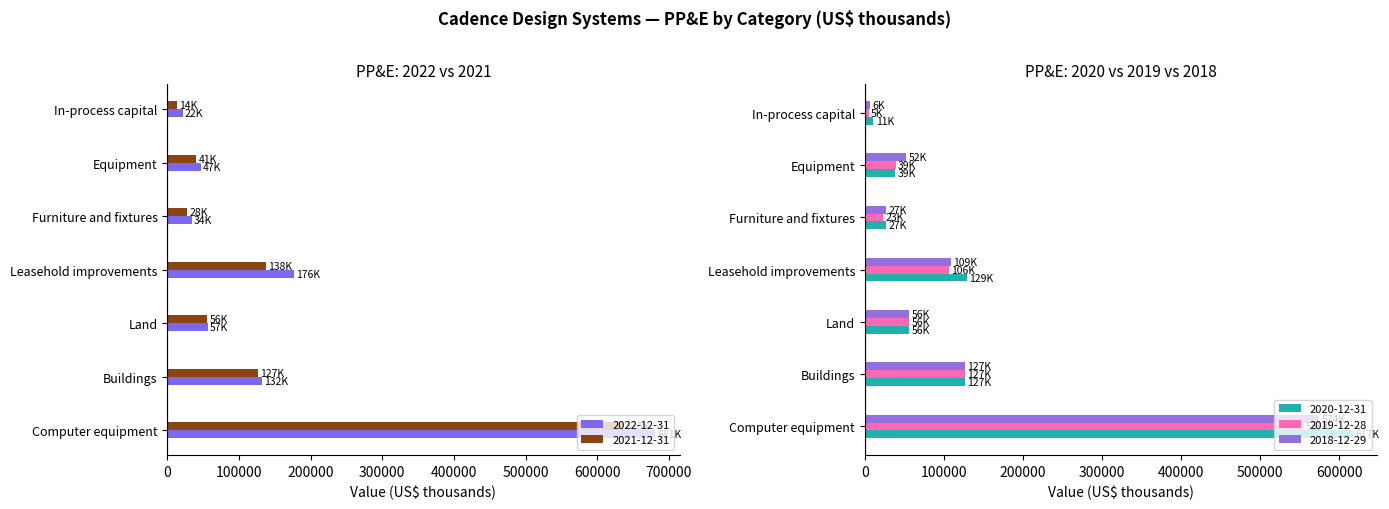

Reading right to left, list all the values displayed in this chart.

2022-12-31: 21670	46768	34330	176413	56611	131949	680647
2021-12-31: 13830	40603	27798	137778	55842	126557	636069
2020-12-31: 10774	38732	27064	129155	55848	126666	616836
2019-12-28: 4706	38955	23425	106456	55820	126795	554874
2018-12-29: 6357	52088	27087	108529	55802	126927	574333